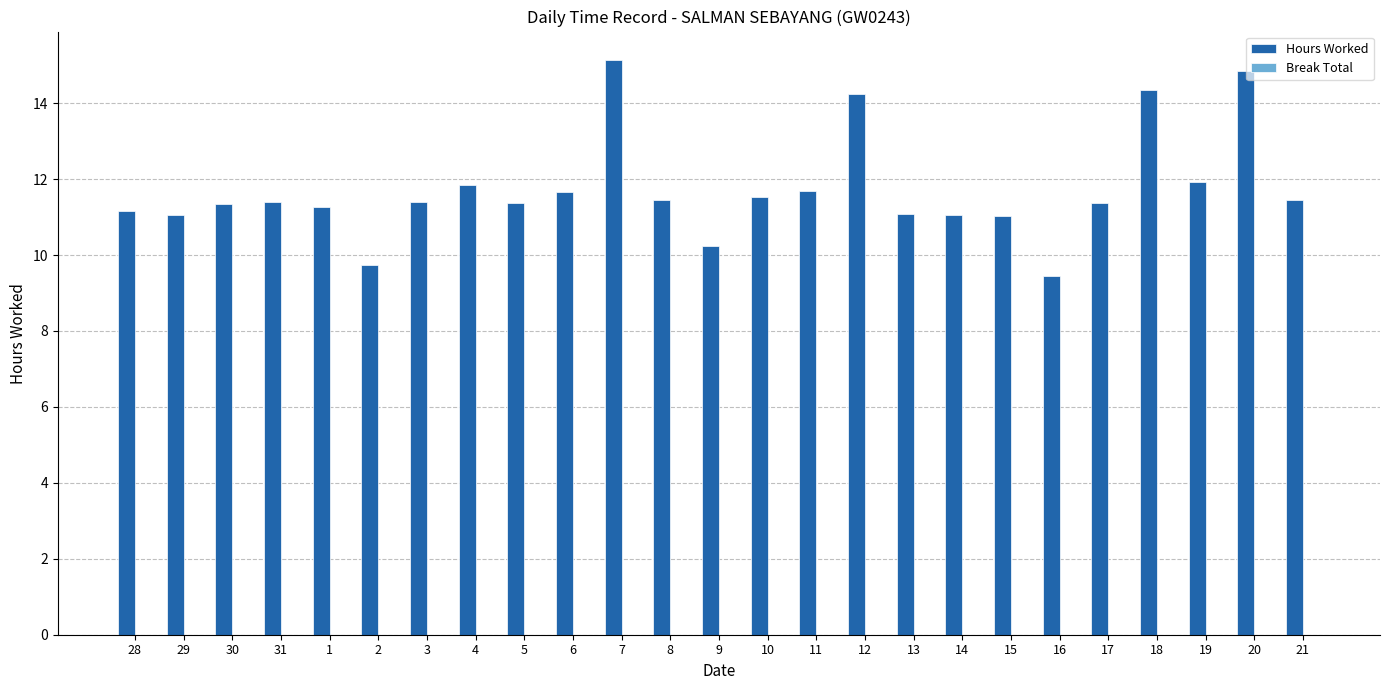

Between 5 and 19, which is larger?

19